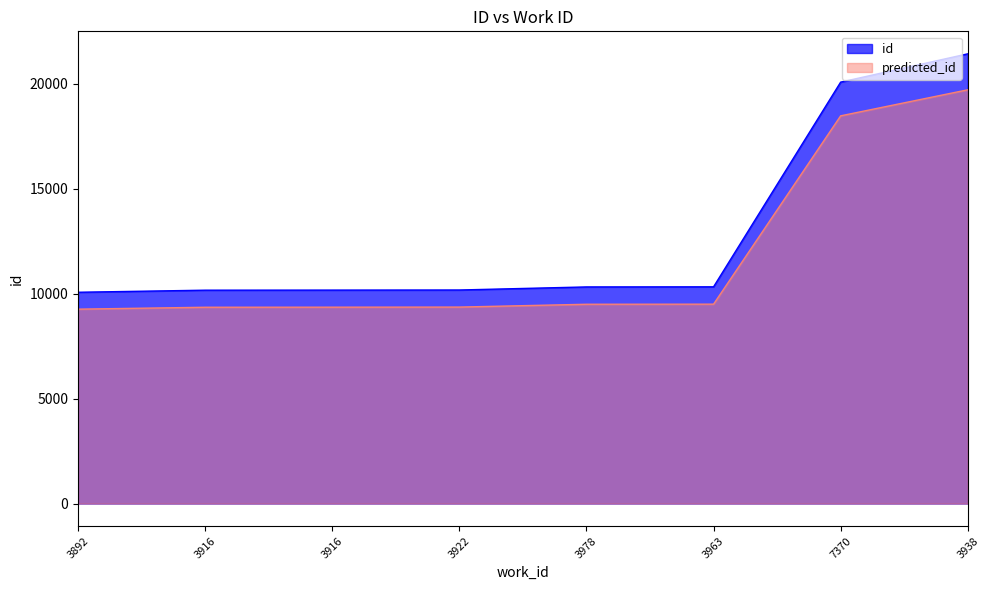

At which category does the chart reach its peak across all series?

3938